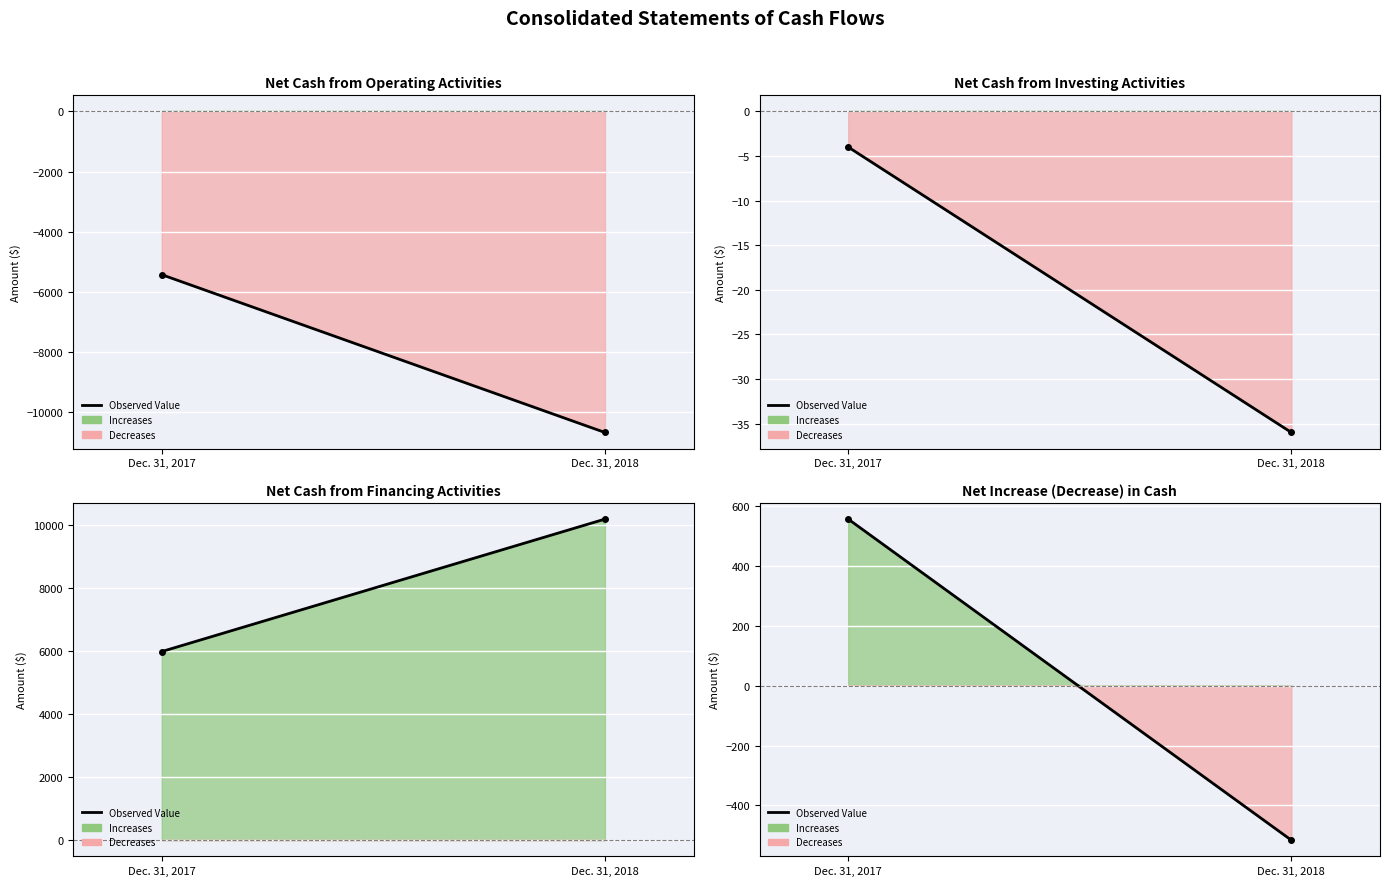

Which series has the widest spread of values?

Net cash used in operating activities